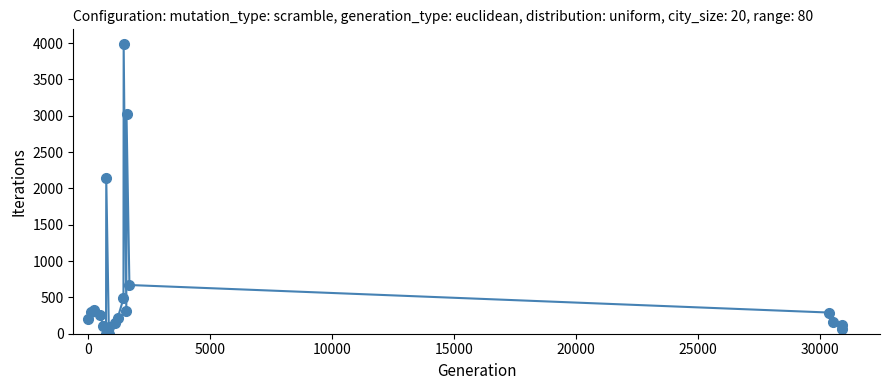

What is the greatest value displayed?

3989.3